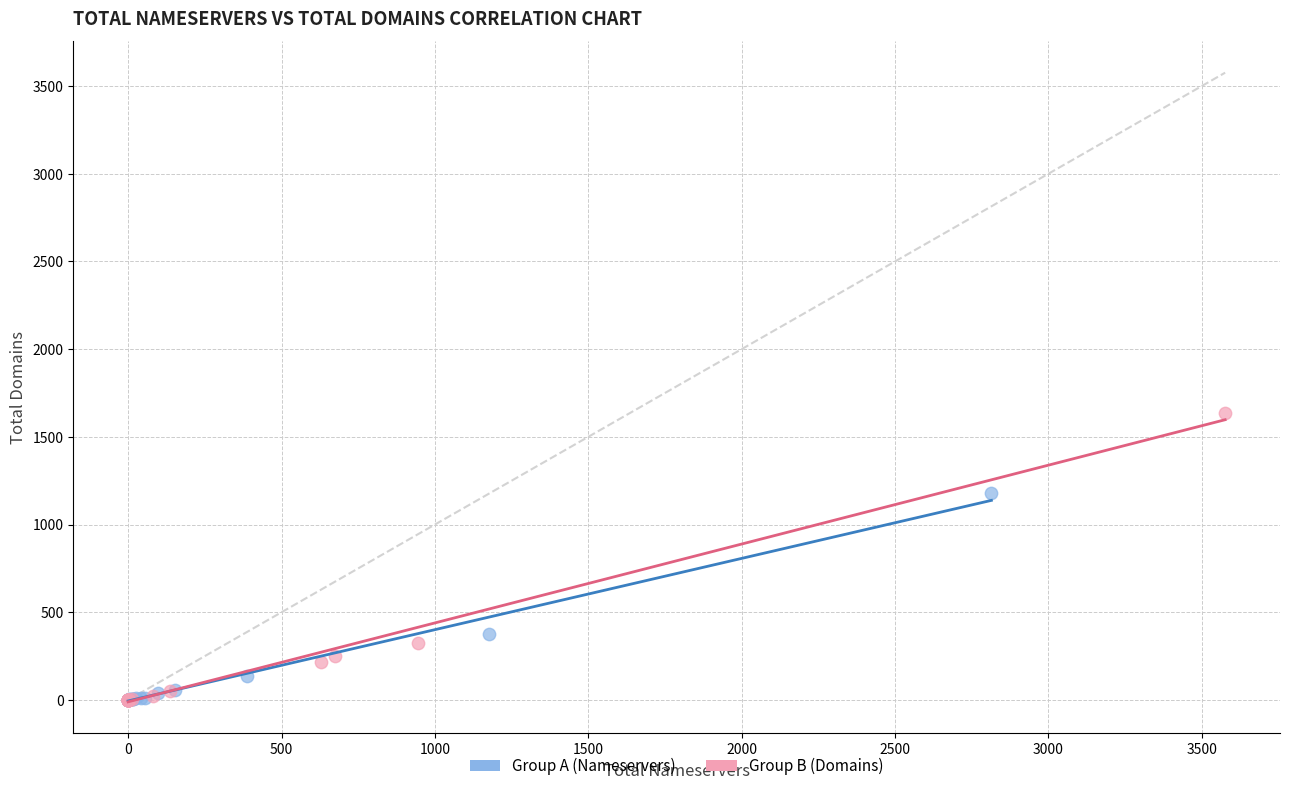

Which series has the largest Y range (max minus min)?

Group B (Domains)